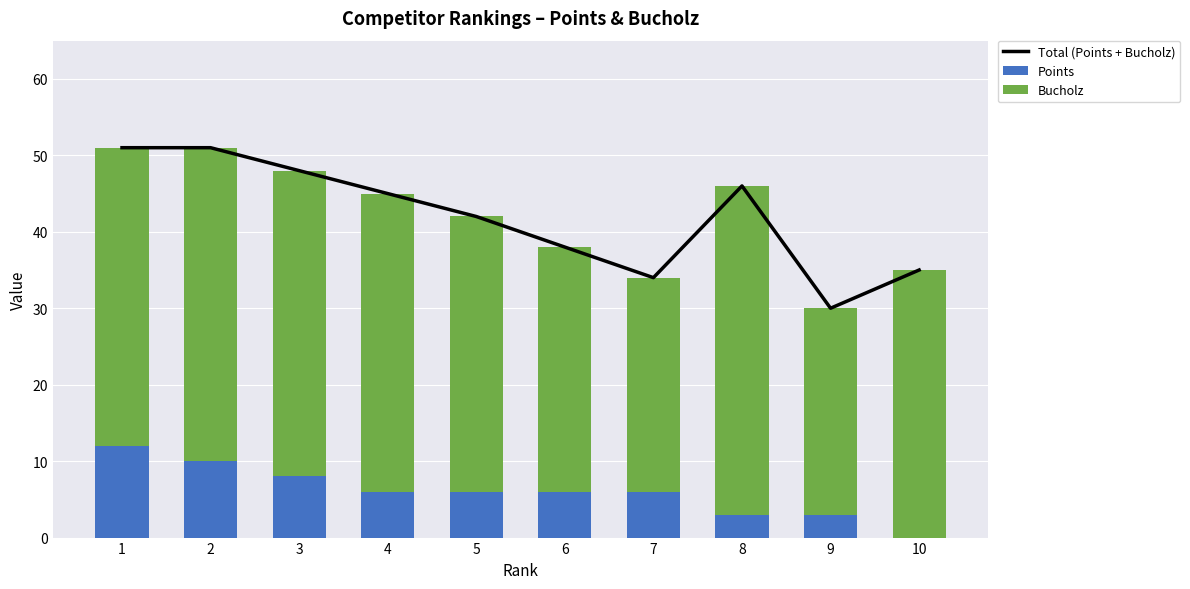

What is the difference between the second highest and minimum values in the Bucholz series?

14